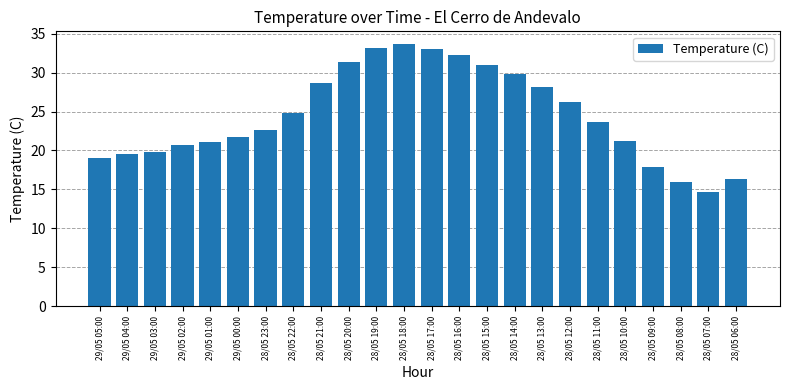

Where does the data first go above 23?

28/05 22:00